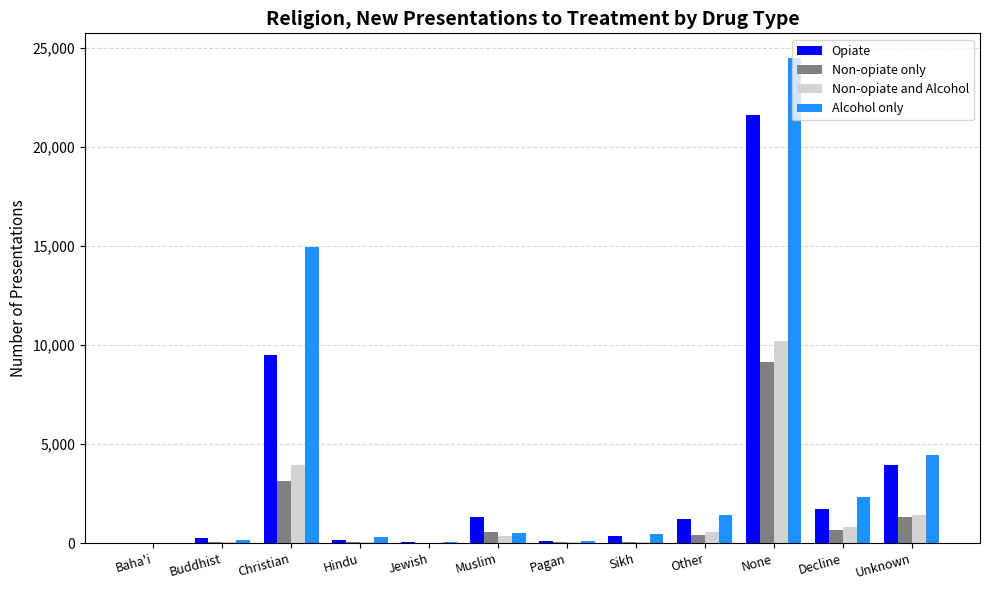

How many groups of bars are there?

12